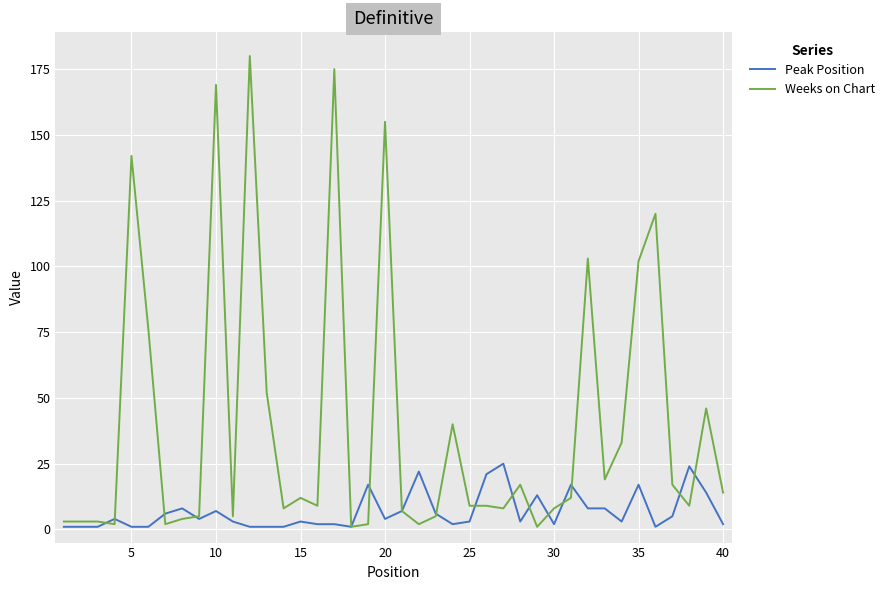

True or false: Weeks on Chart and Peak Position intersect in this chart.

True